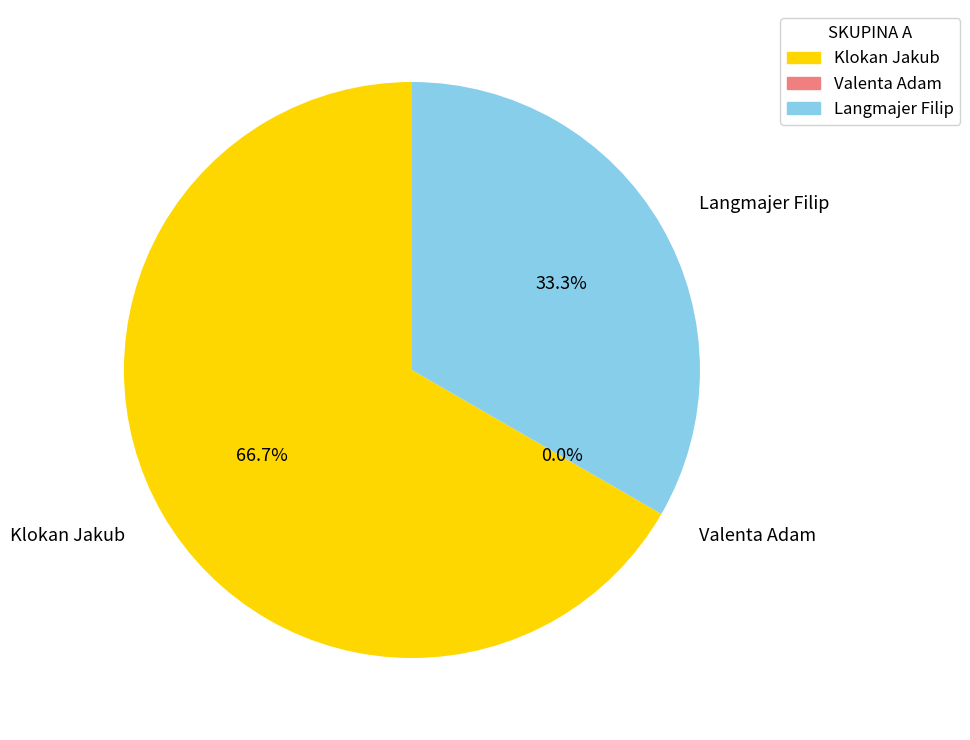

Which has a higher value, Valenta Adam or Klokan Jakub?

Klokan Jakub